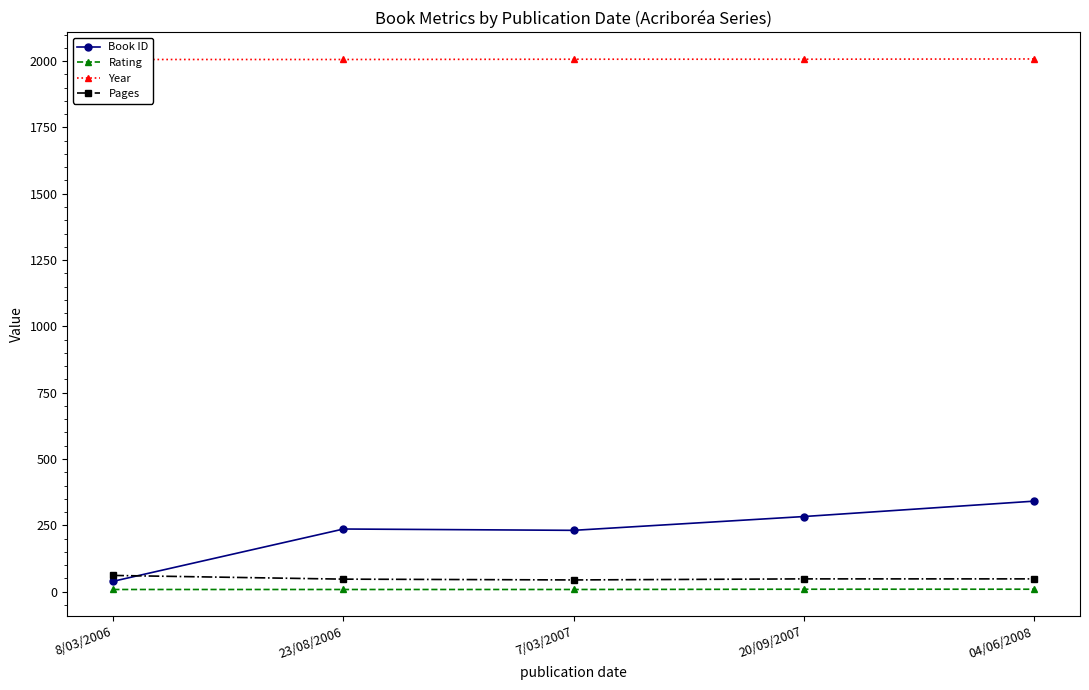

Where does the Pages series first go above 48?

8/03/2006